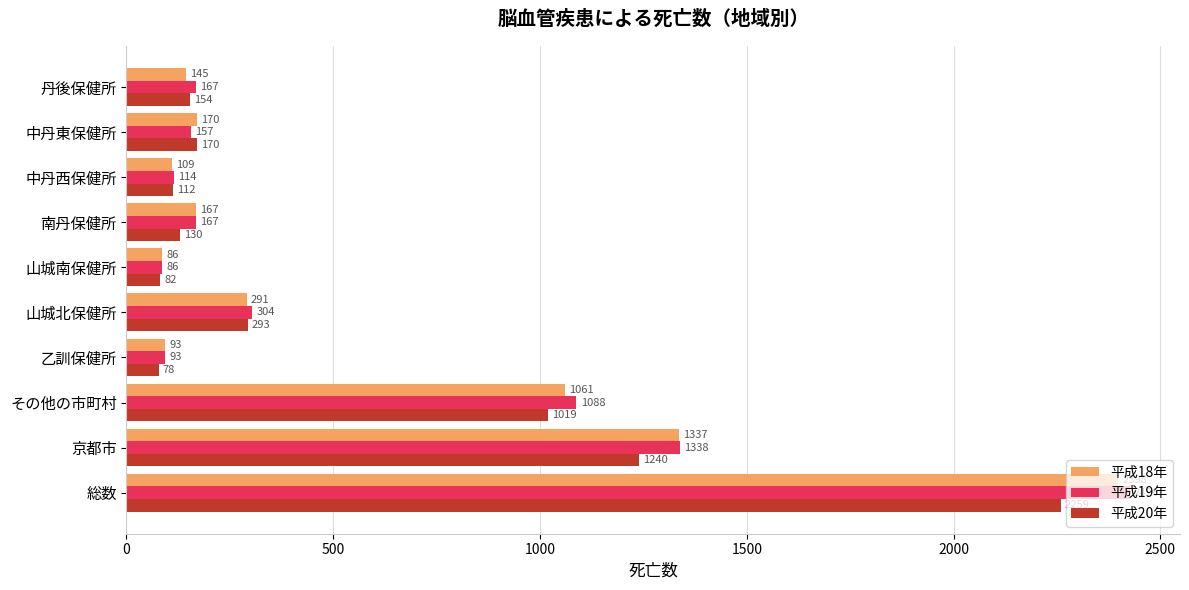

True or false: 平成20年 has a value of 2259 at 総数.

True